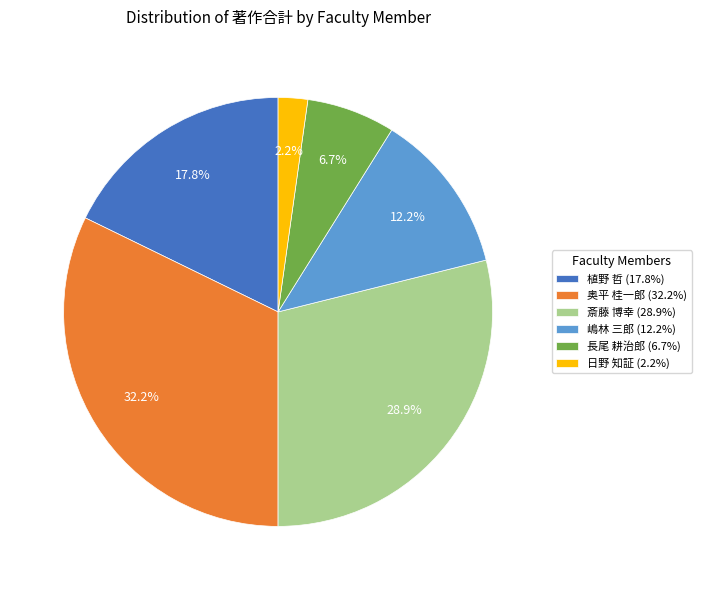

Count the number of slices in the pie.

6